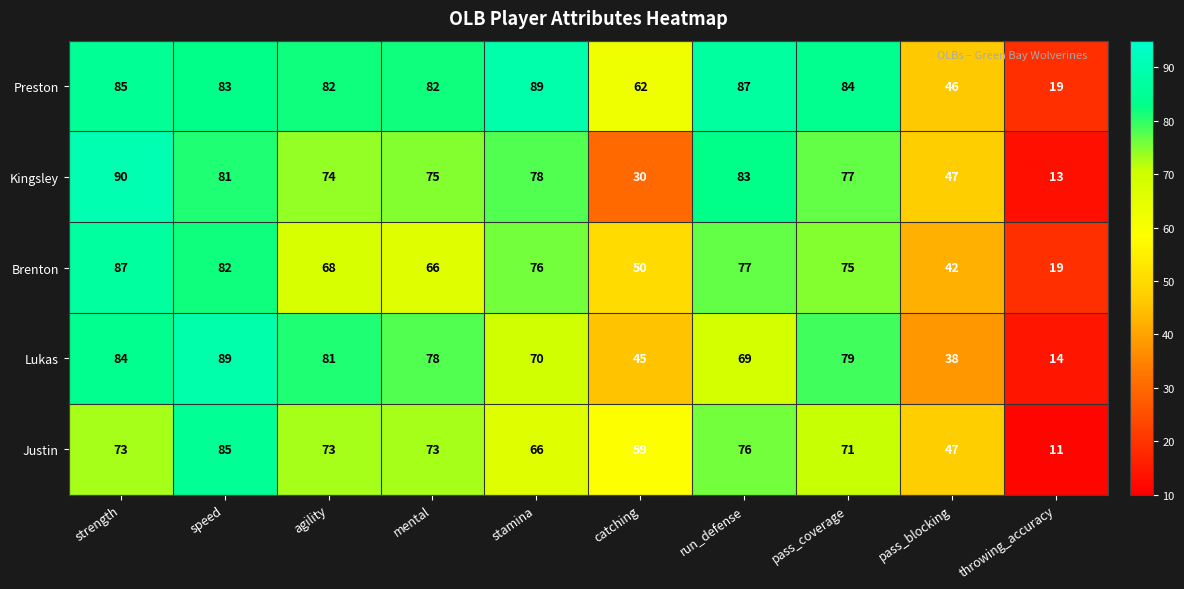

Which series has the largest total across all categories?

Preston